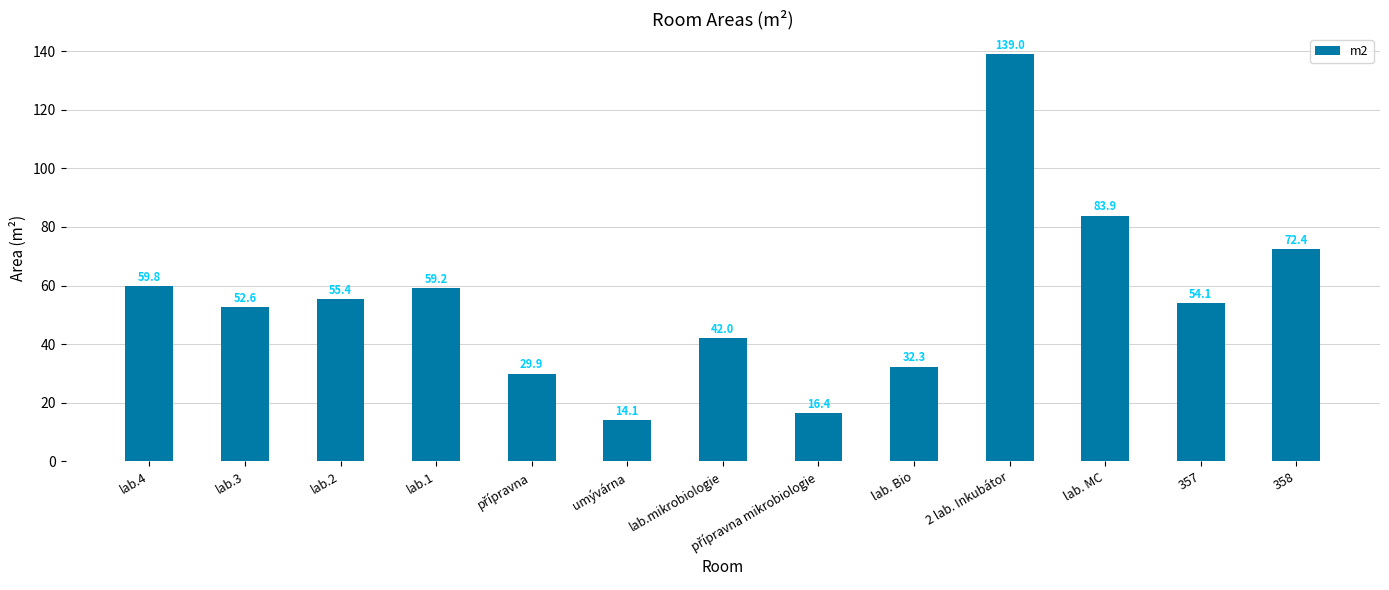

Is it true that the value at 358 is 42.6?

False